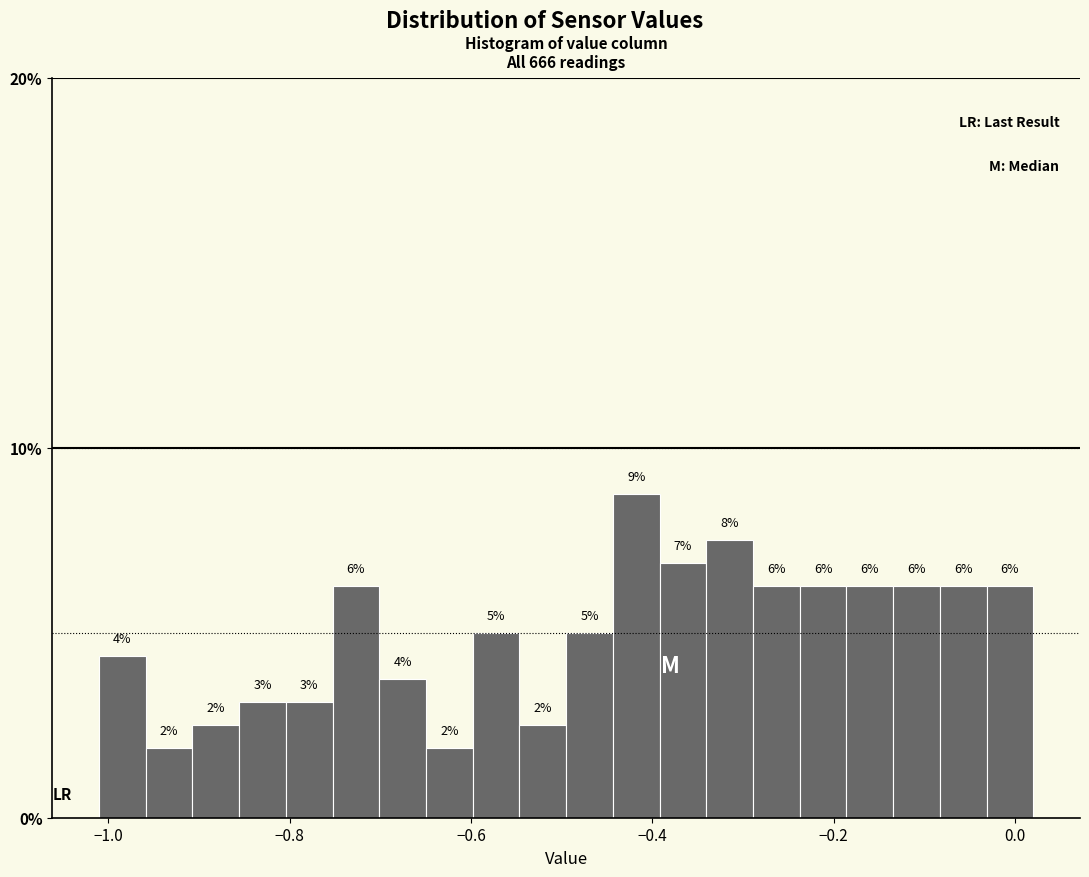

Read against the x-axis, roughly where is the centre of the tallest bar?

-0.42